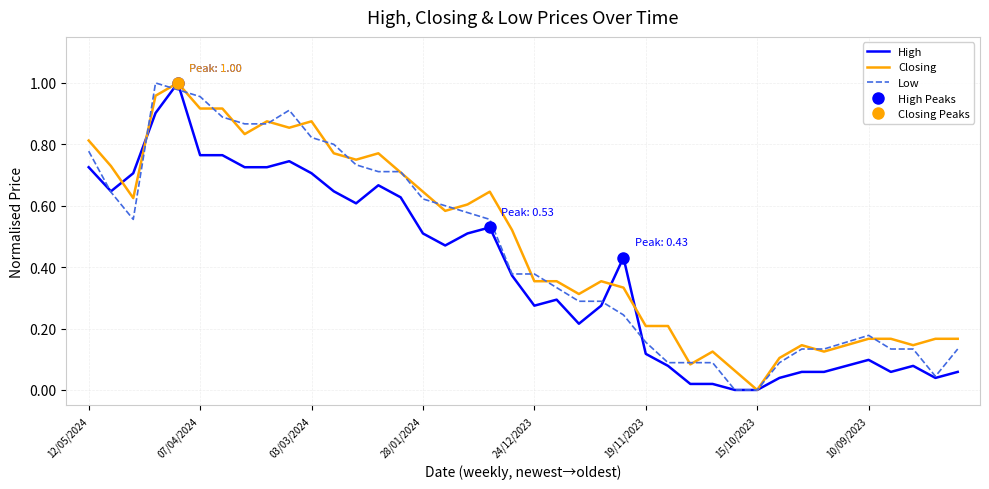

How many values in High are above zero?

38